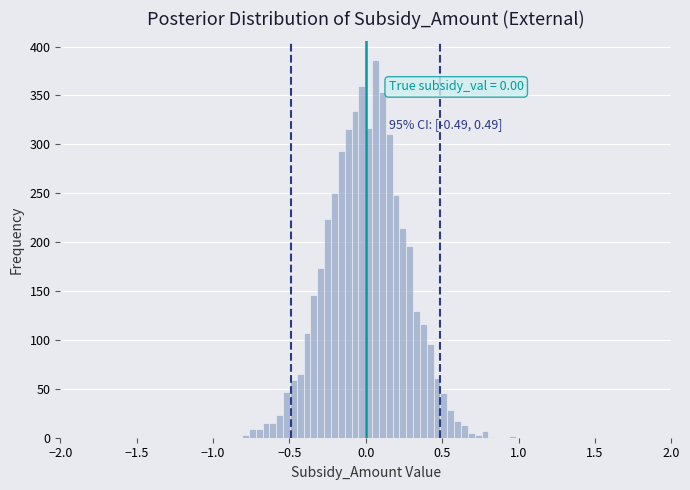

Read against the x-axis, roughly where is the centre of the tallest bar?

0.05